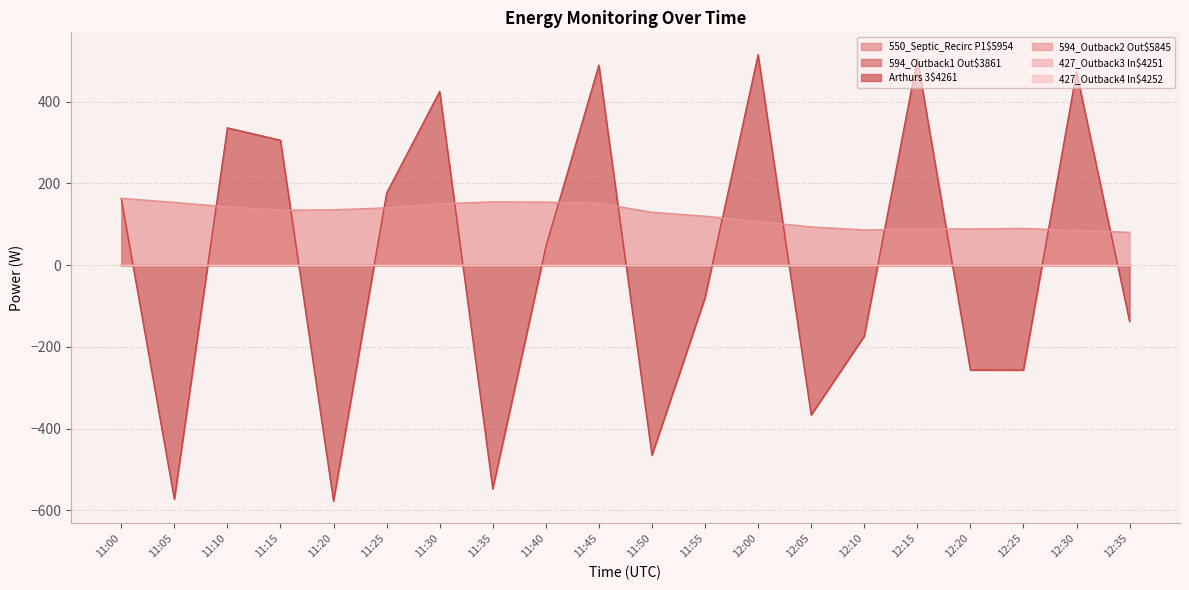

What is the label of the 20th point from the left?

12:35